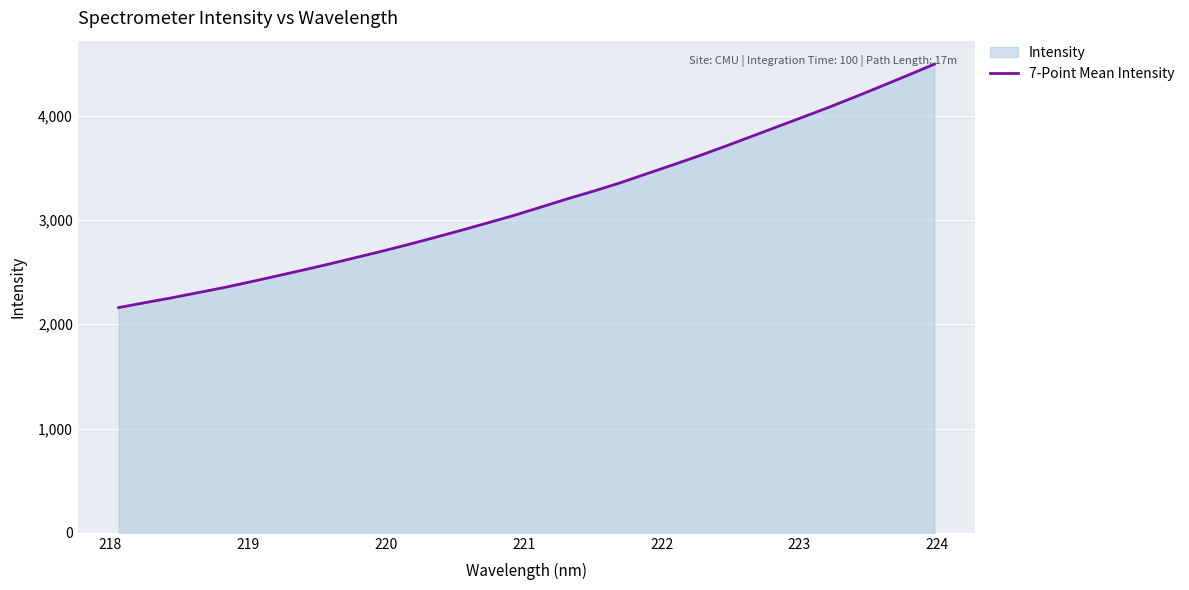

What is the maximum value shown in the chart?

4494.7